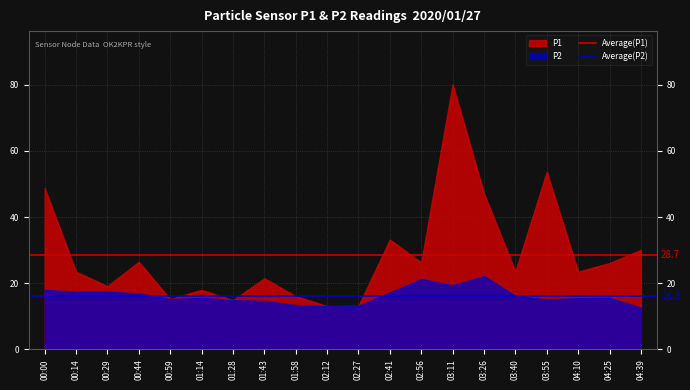

What is the average value of the Average(P2) series?

16.3